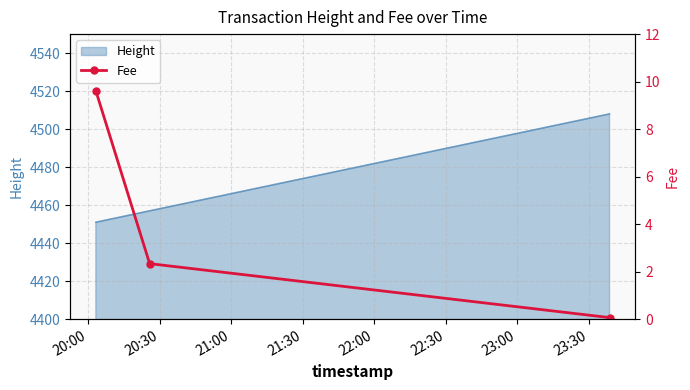

What is the difference between the second highest and minimum values?

2.3